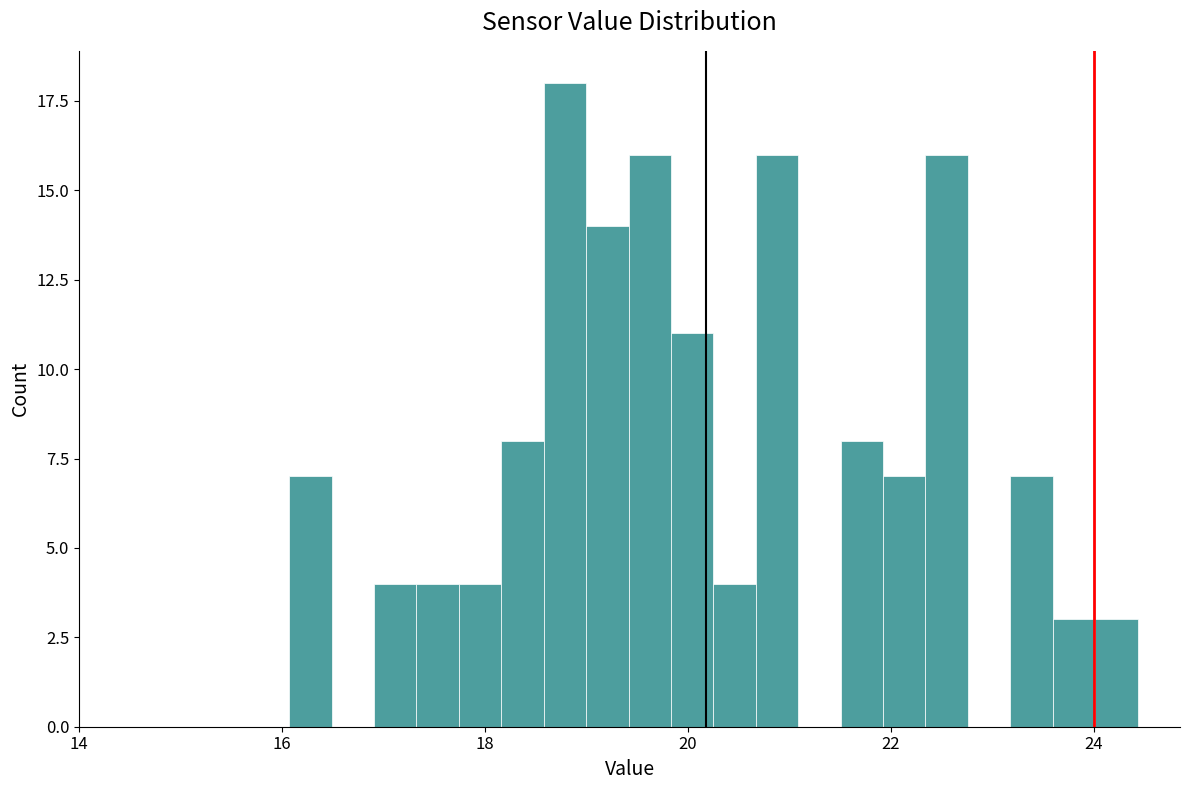

Around what value on the x-axis is the tallest bar? Give the approximate position of its centre, as read against the axis.

18.8